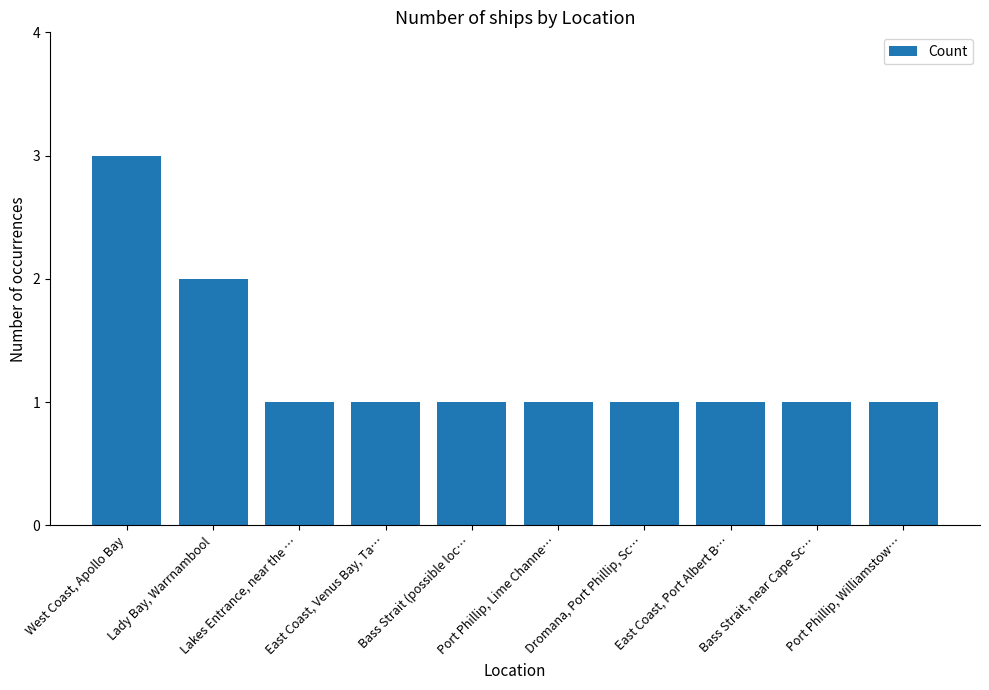

What is the value of the 9th bar from the left?

1